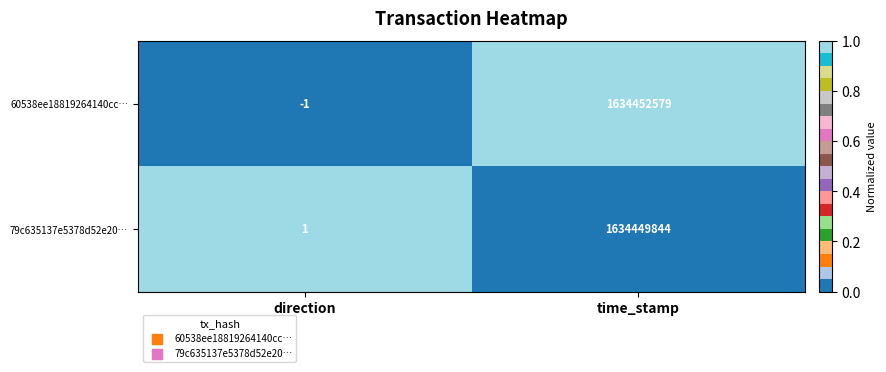

What is the sum of the 79c635137e5378d52e20… values at direction and time_stamp?

1634449845